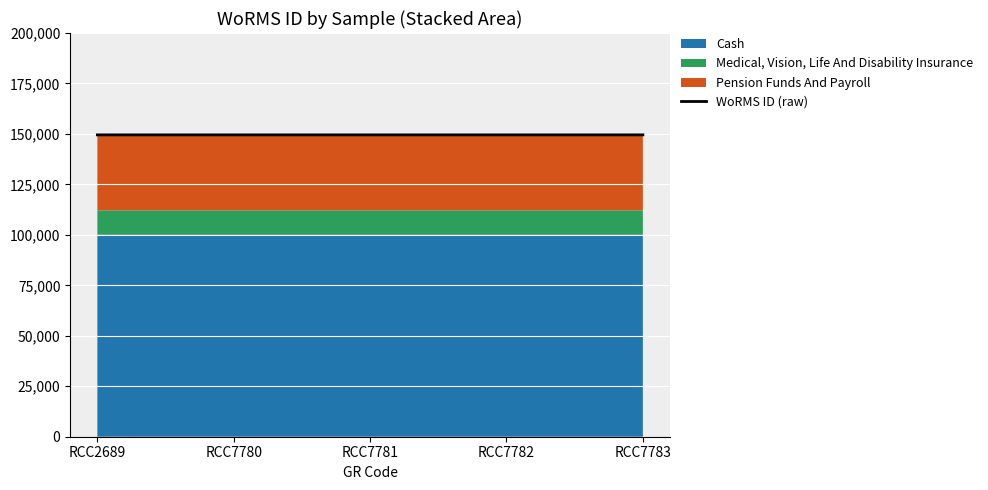

List the labels in order of value, smallest first.

RCC2689, RCC7780, RCC7781, RCC7782, RCC7783